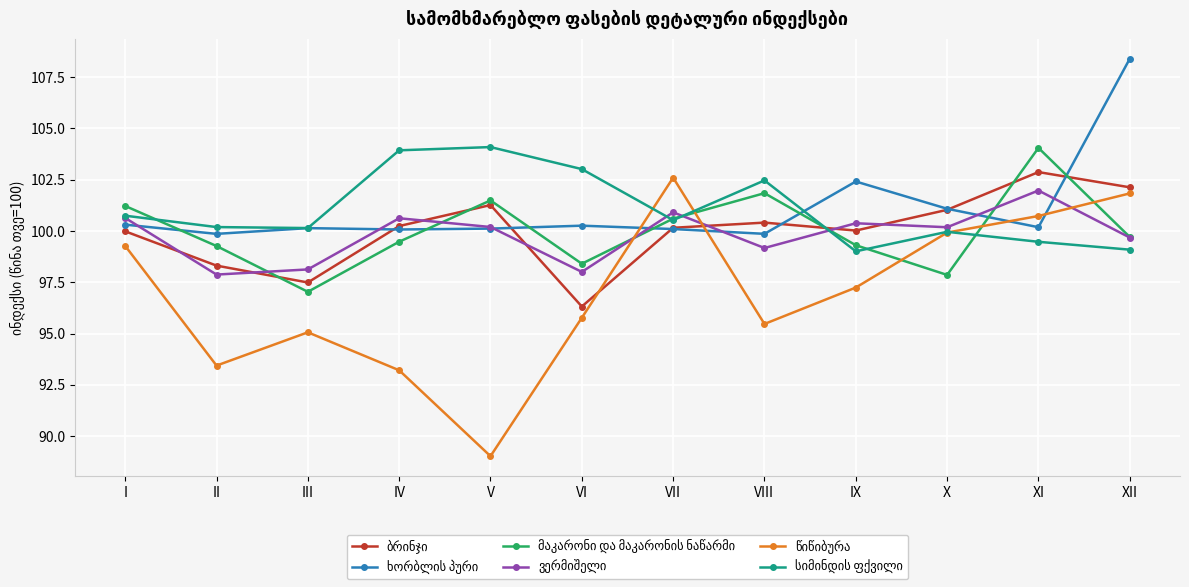

What is the minimum value shown in the chart?

89.0